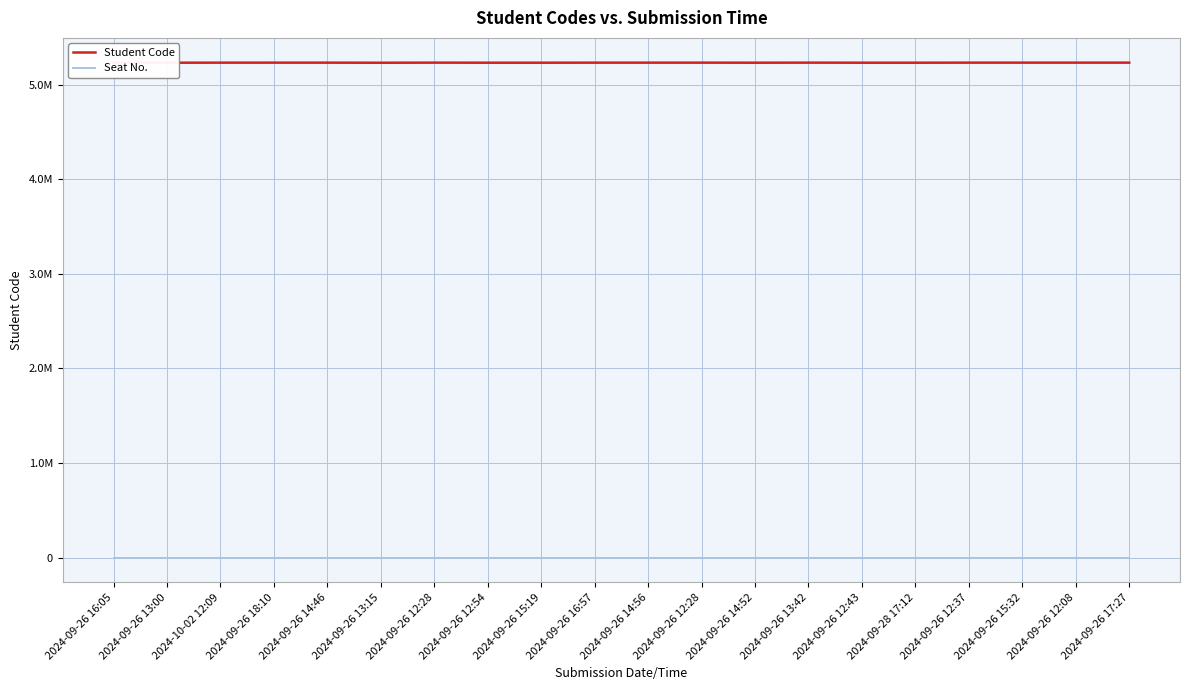

The value of Student Code at 2024-09-26 13:00 is 7921334. True or false?

False